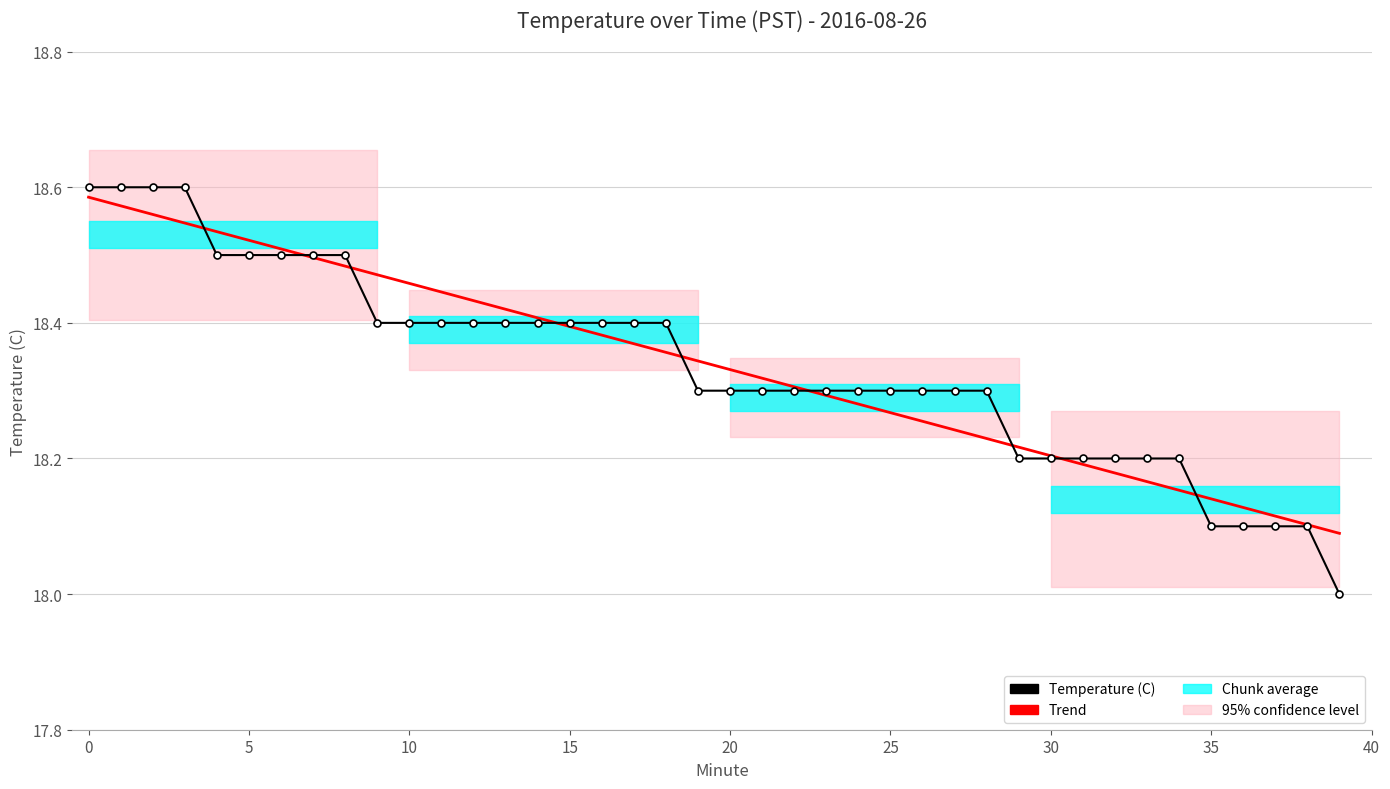

After their last crossing, which series has the higher values: Trend or Temperature (C)?

Trend